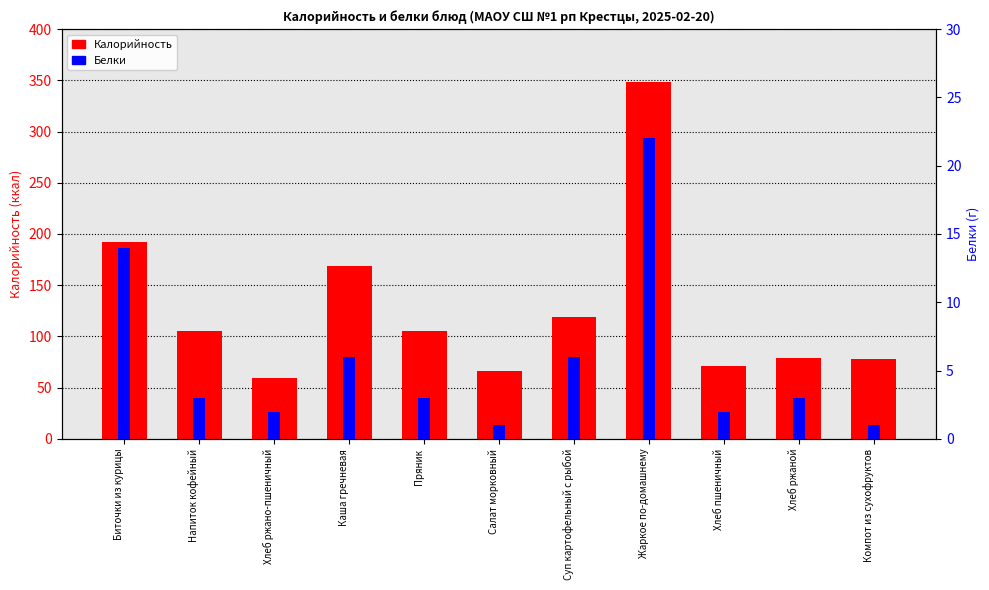

Reading right to left, transcribe all the data shown in this chart.

Калорийность: 78	79	71	348	119	66	105	169	59	105	192
Белки: 1	3	2	22	6	1	3	6	2	3	14